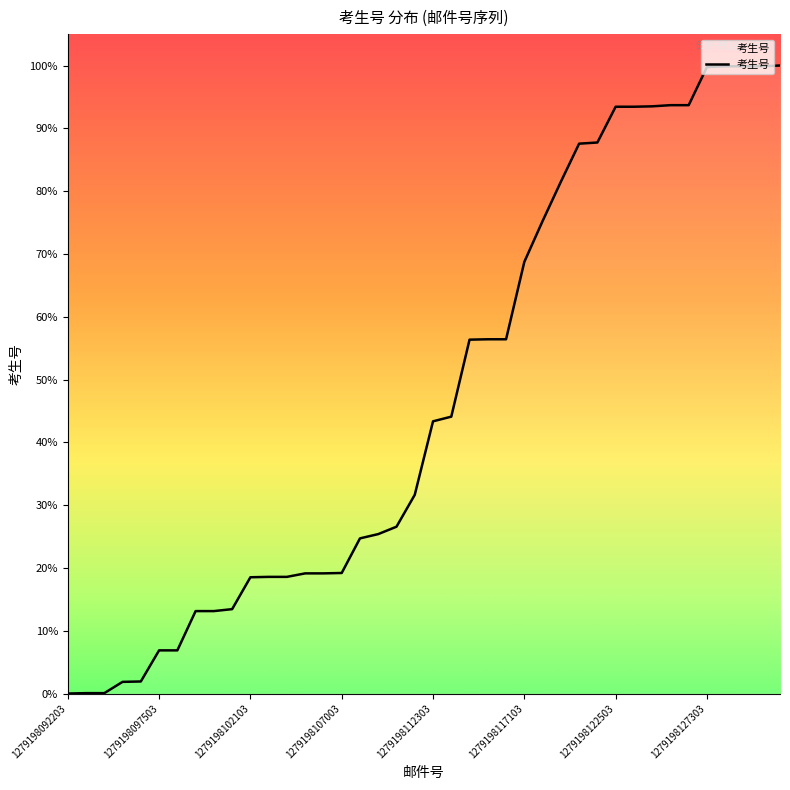

How many values exceed 43?

20